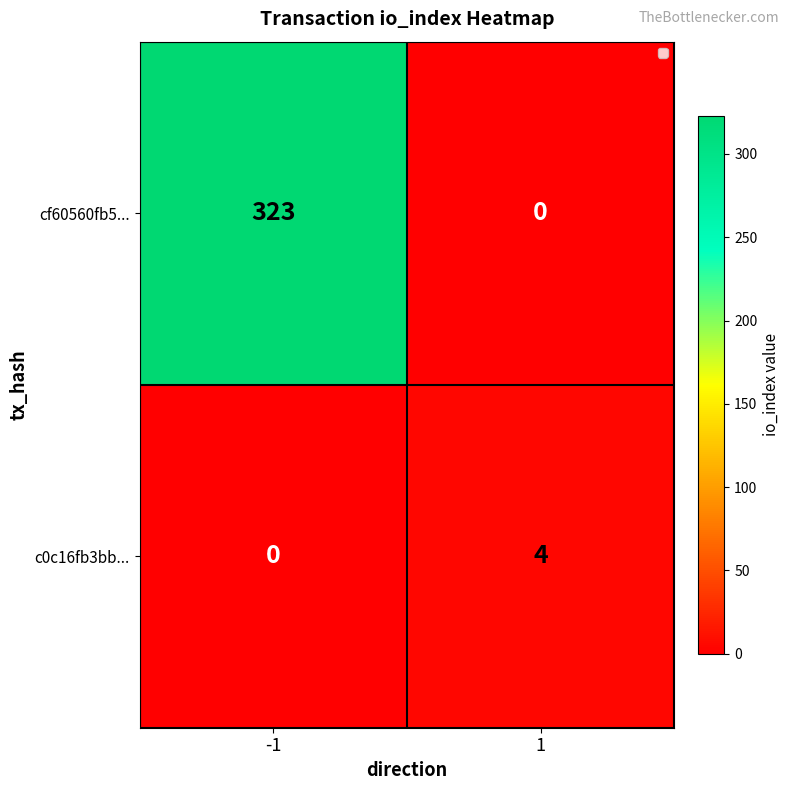

Is it true that cf60560fb5... equals 323 at -1?

True